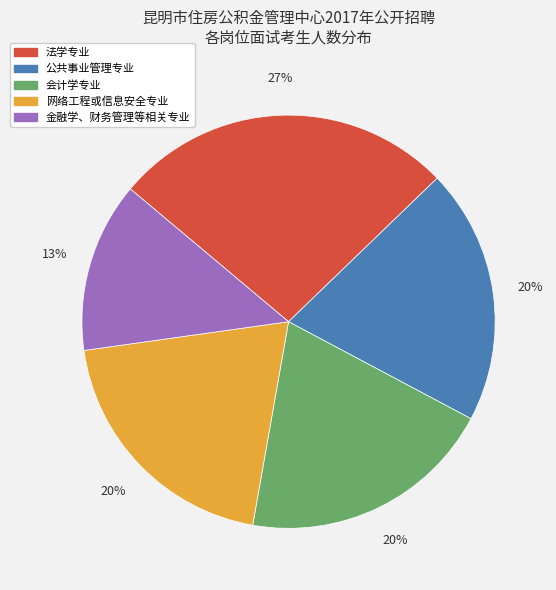

Is the sum of 会计学专业 and 法学专业 greater than half?

No